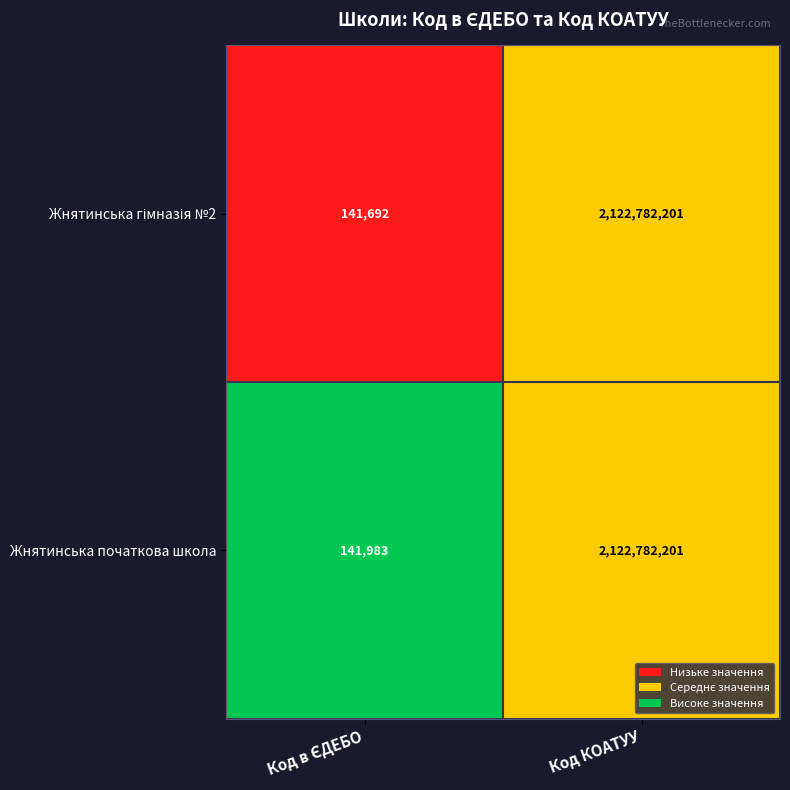

What is the average value of the Жнятинська початкова школа series?

1061462092